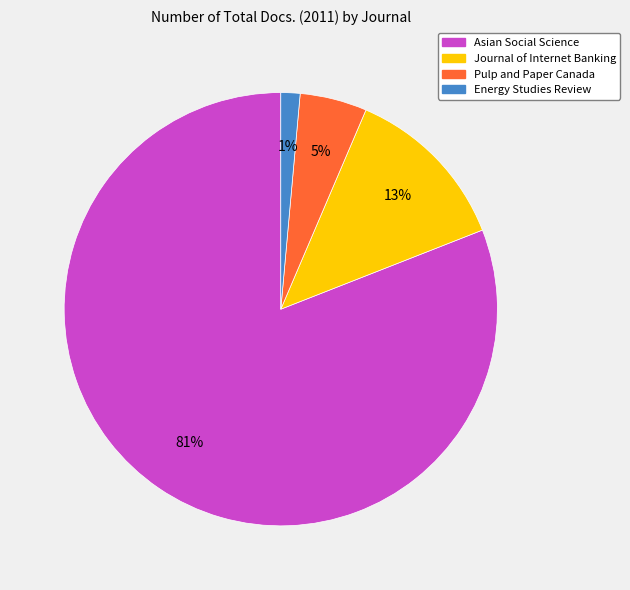

To the nearest percent, what is the difference between the largest and smallest slice percentages?

80%